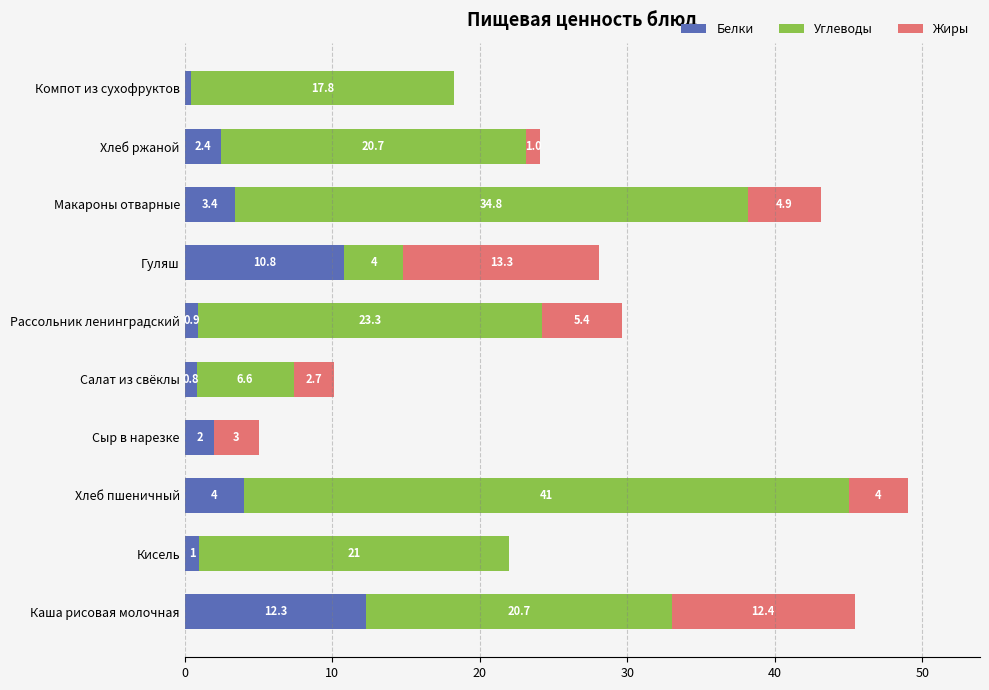

At which label does Белки reach its peak?

Каша рисовая молочная